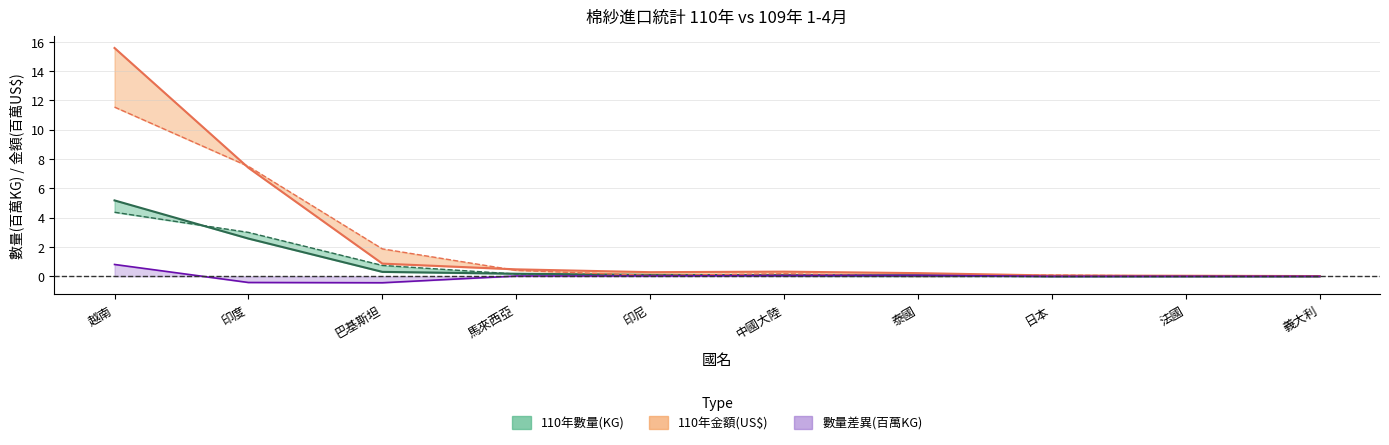

What position from the left is 日本?

8